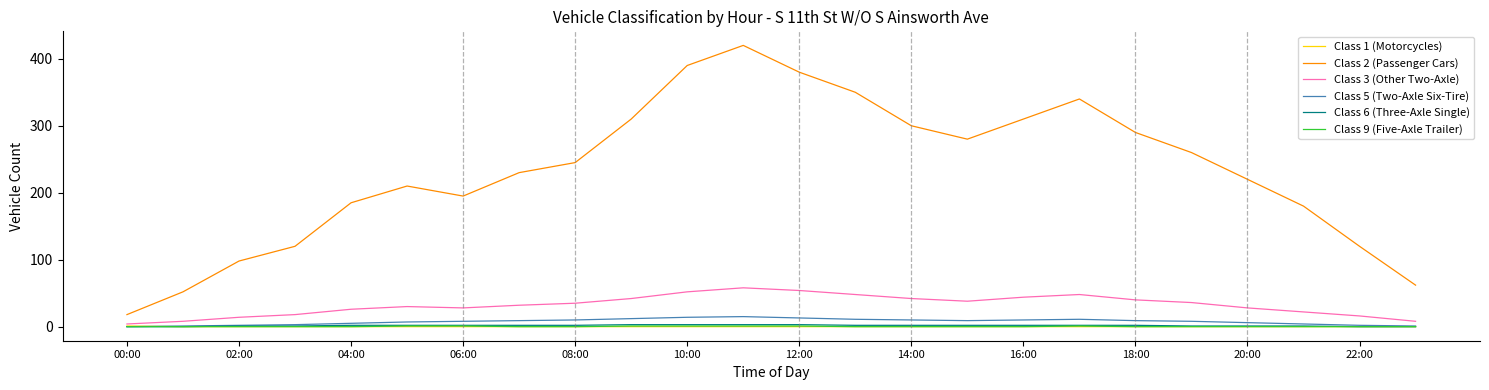

Which series has the largest range (max minus min)?

Class 2 (Passenger Cars)